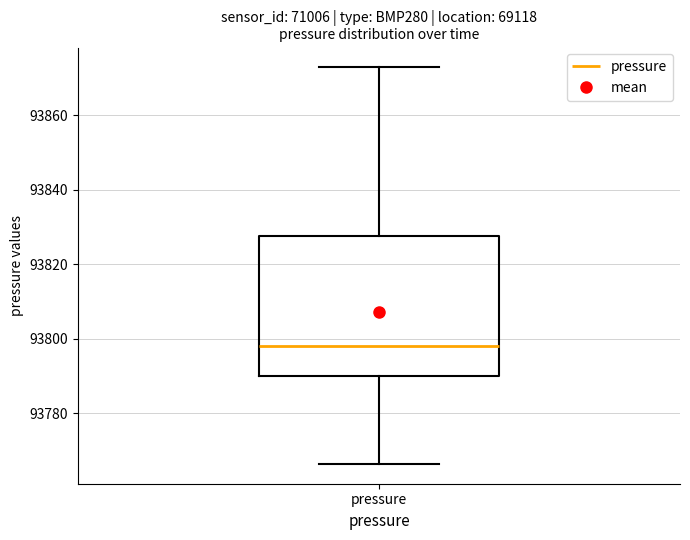

Transcribe this box plot: give where the median line is, the range the box spans, and where the two whiskers end, as read against the y-axis. The values are not printed on the chart, so give them approximately, as read against the axis.

median 93798, box 93790 to 93828, whiskers 93766 to 93872